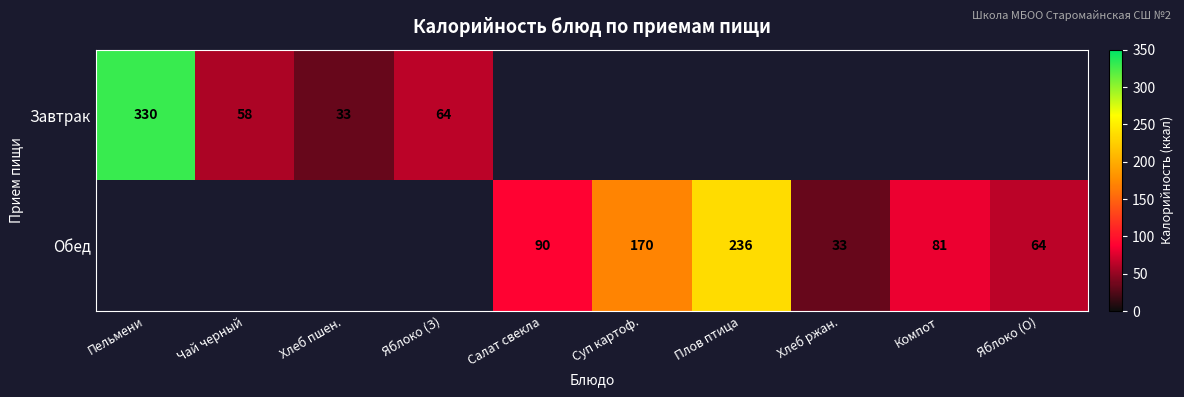

Is the value of Обед at Компот greater than the value of Завтрак at Хлеб пшен.?

Yes